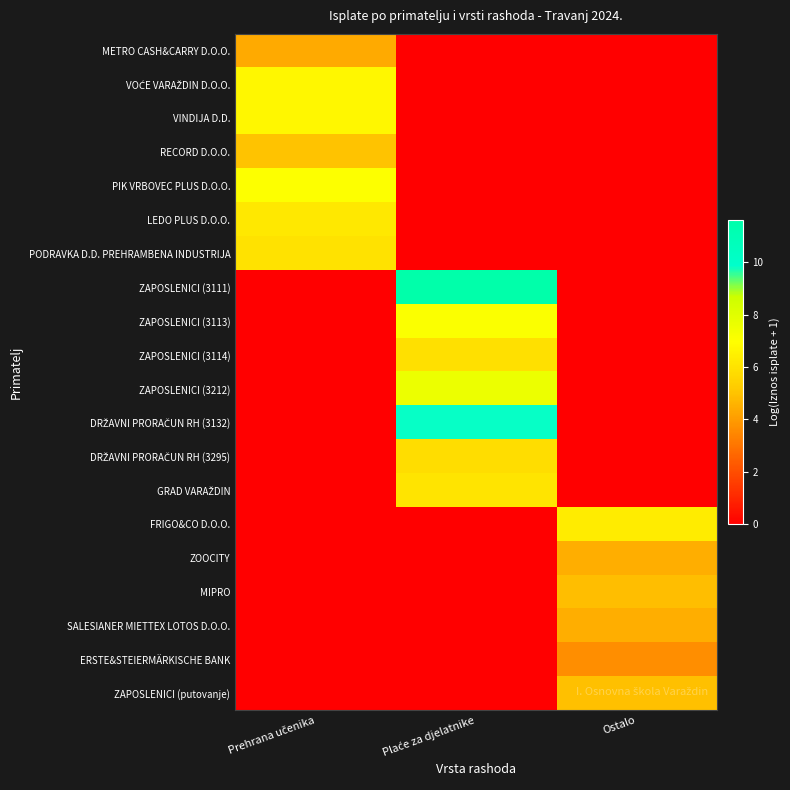

Between Prehrana učenika and Plaće za djelatnike, which series saw the biggest shift?

ZAPOSLENICI (3111)